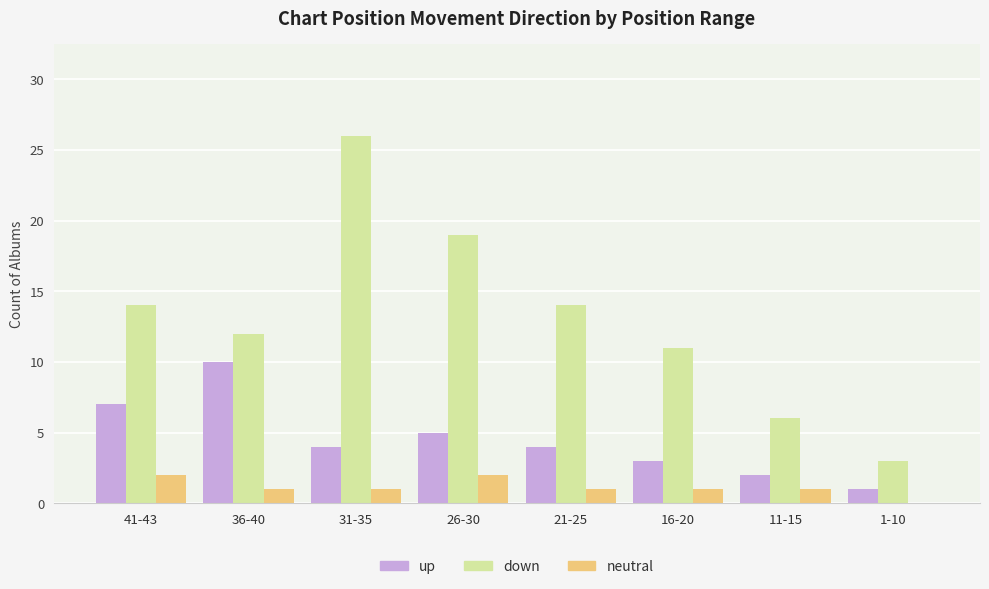

What is the spread (max minus min) of values at 26-30?

17